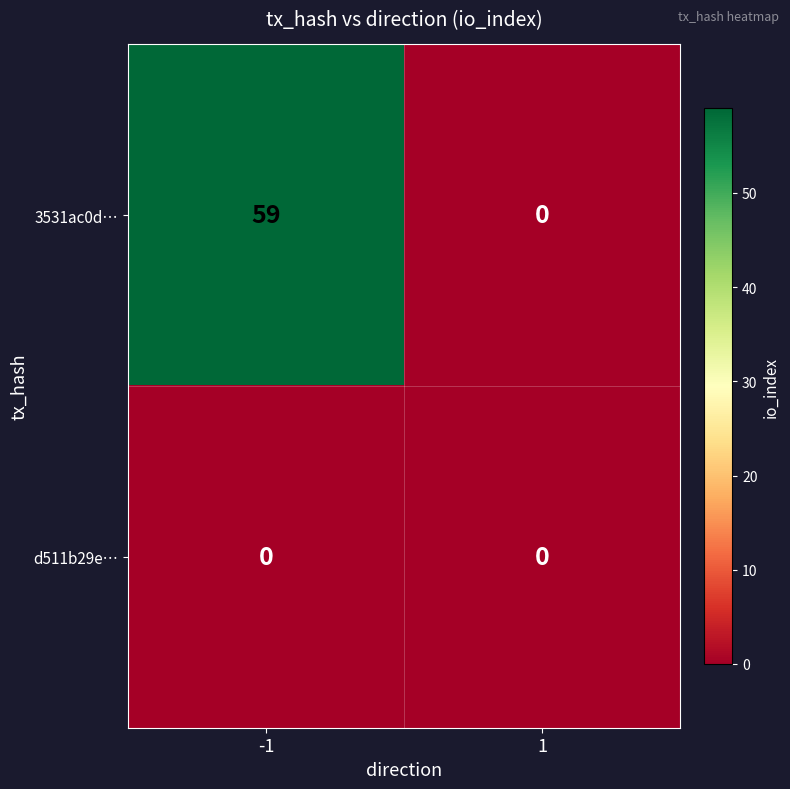

At which category is the sum across all series the highest?

-1